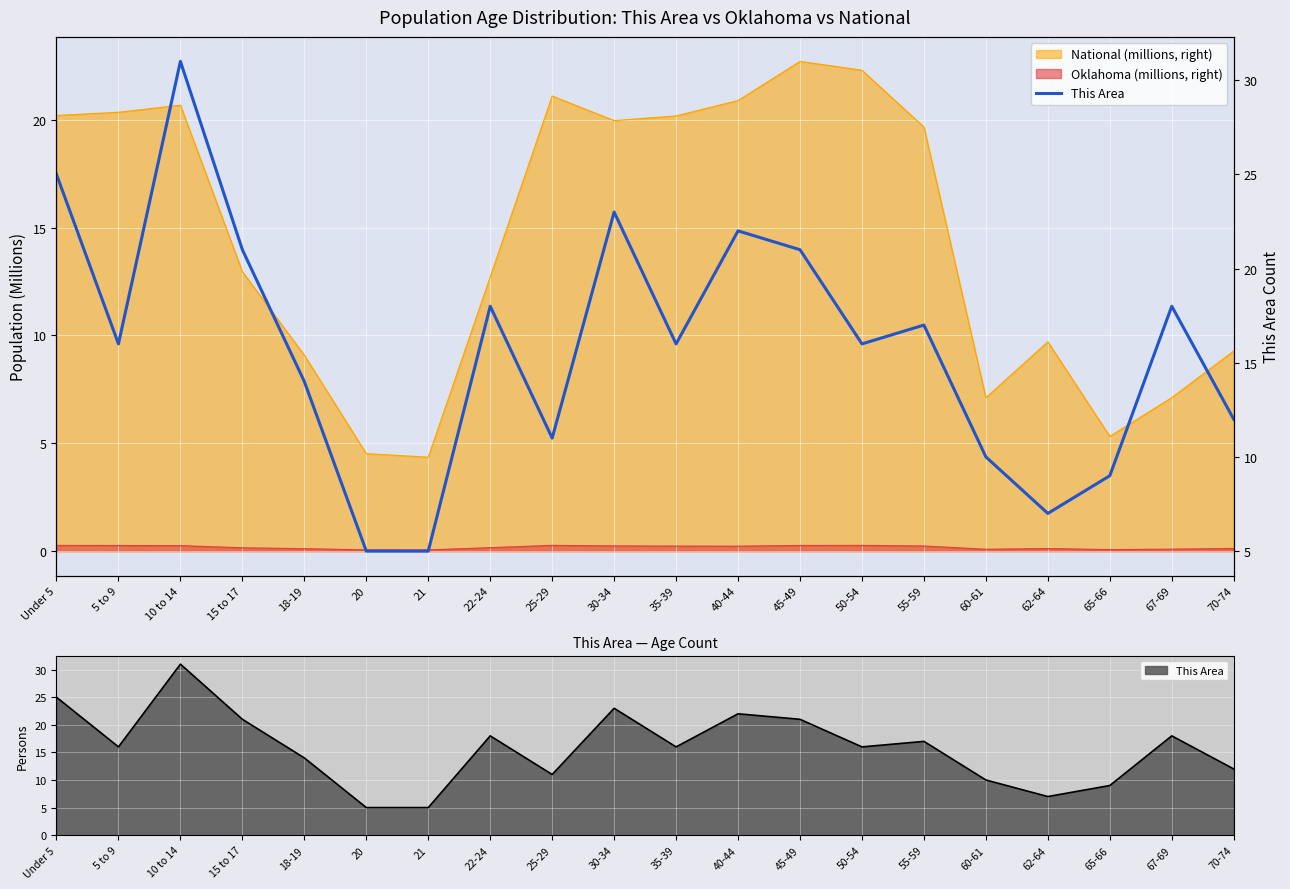

What is the minimum value shown in the chart?

5